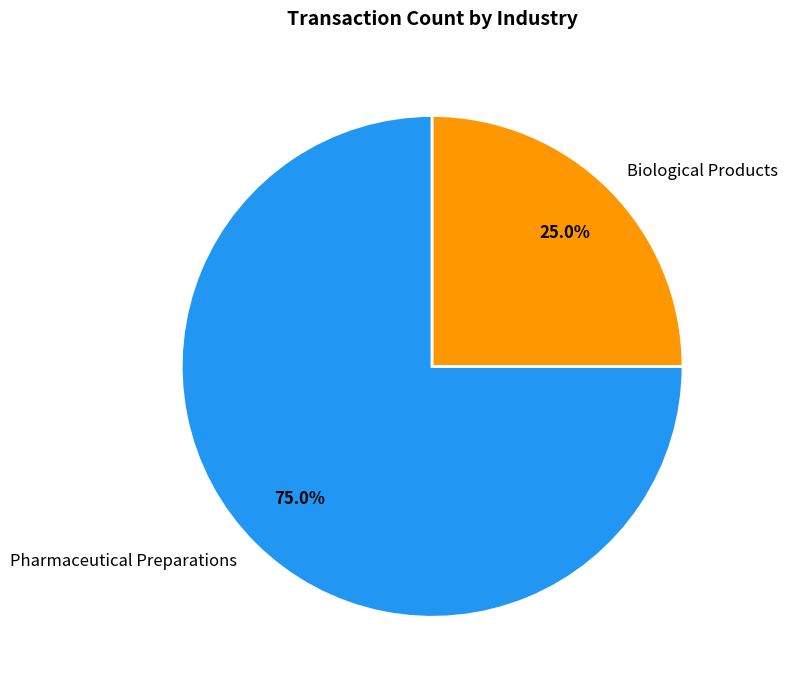

Which category has the biggest portion of the pie?

Pharmaceutical Preparations